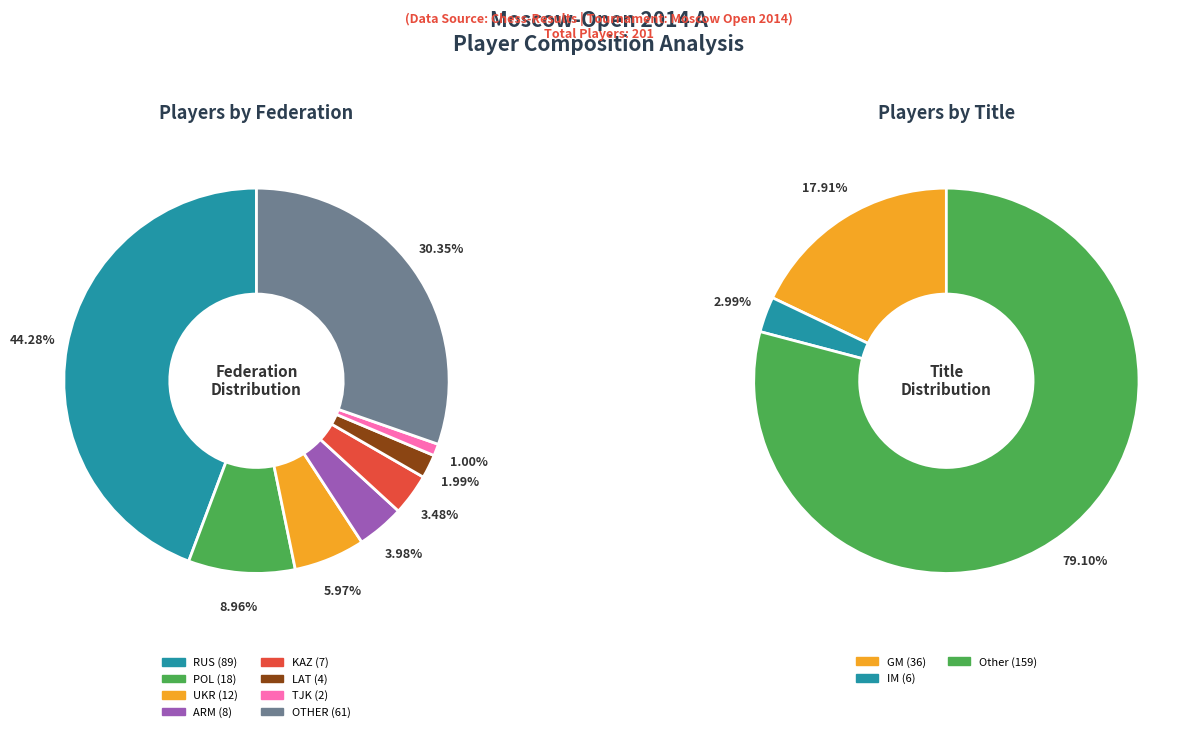

To the nearest percent, what is the difference between the UKR and KAZ slice percentages?

2%